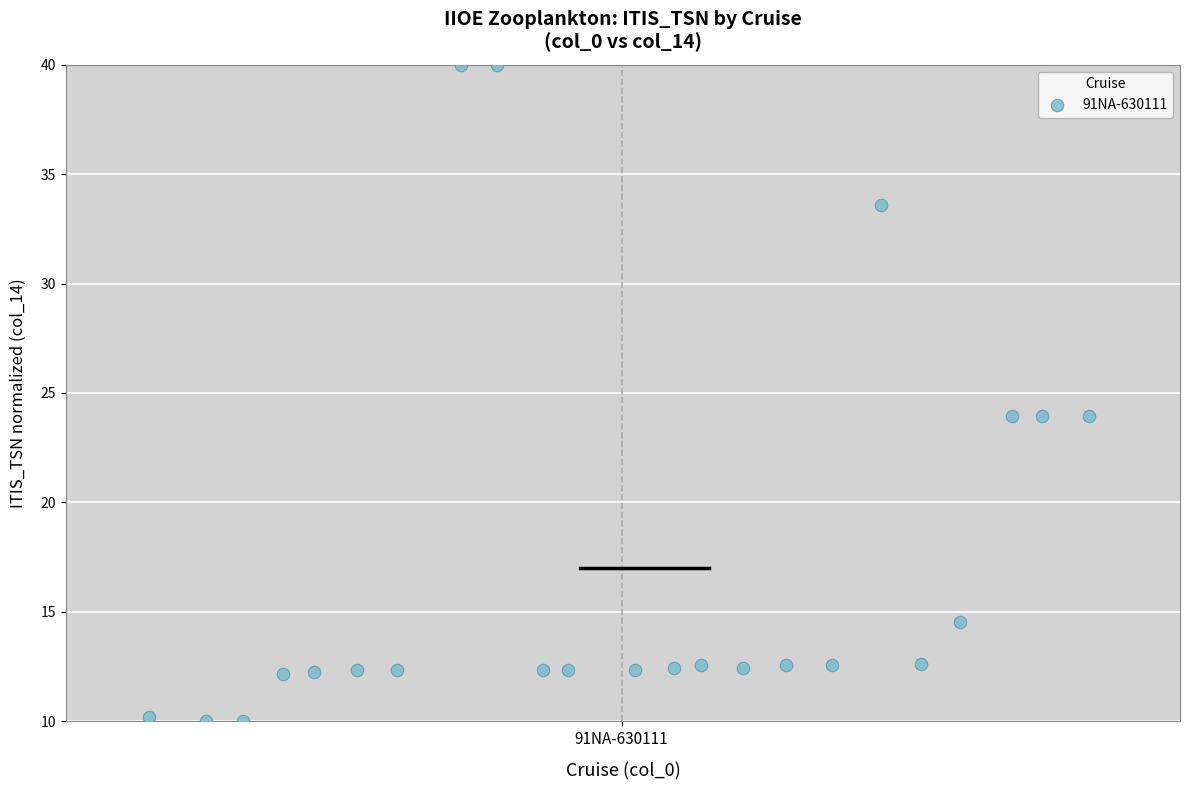

What is the range of Y values (max minus min)?

30.0